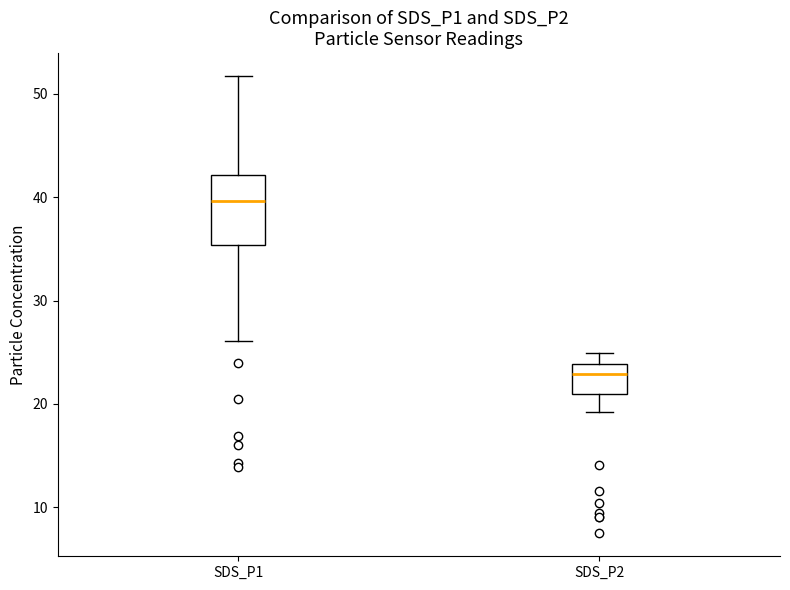

Which box is the tallest, from its lower edge to its upper edge?

SDS_P1